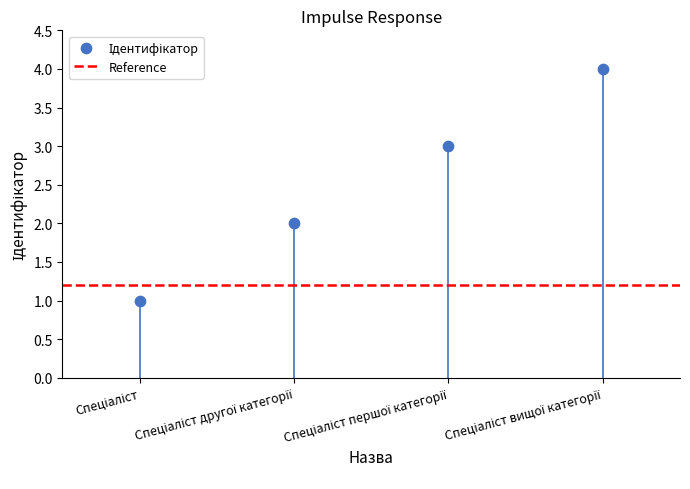

What is the range of Y values (max minus min)?

3